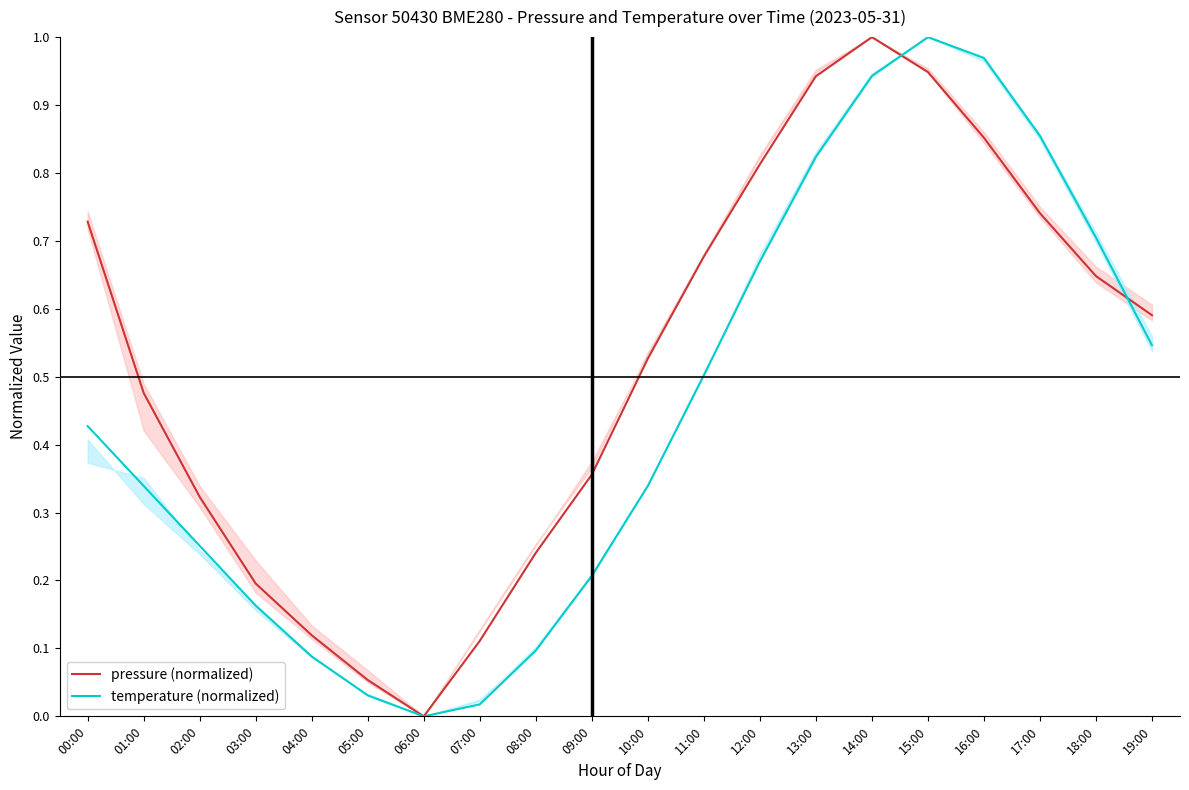

What is the total value across all series at 13:00?

1.8